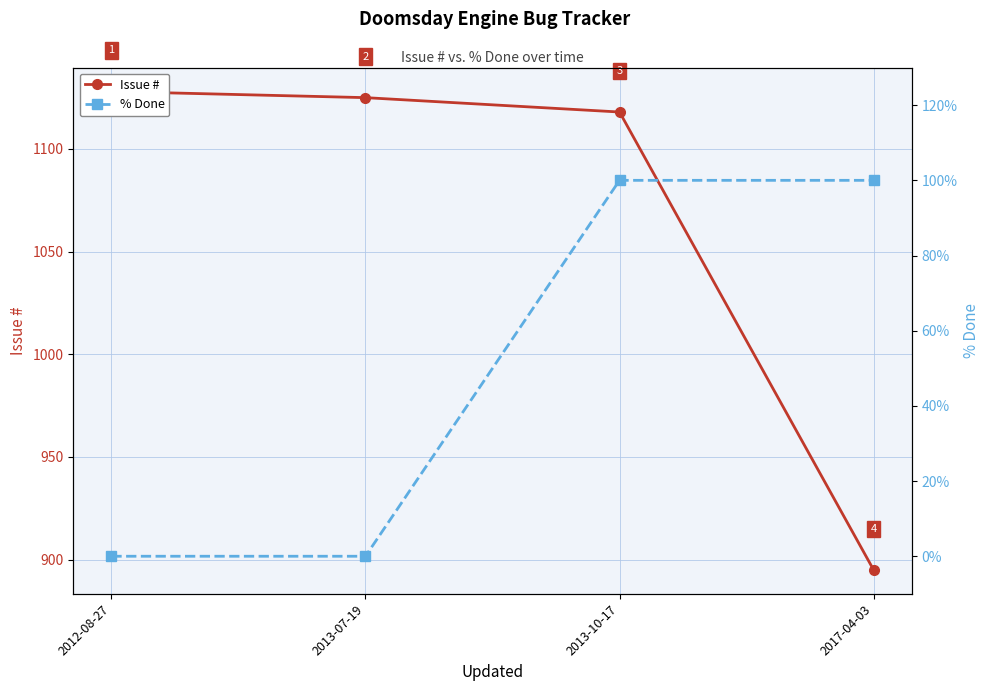

What are all the series names shown in the legend?

Issue #, % Done